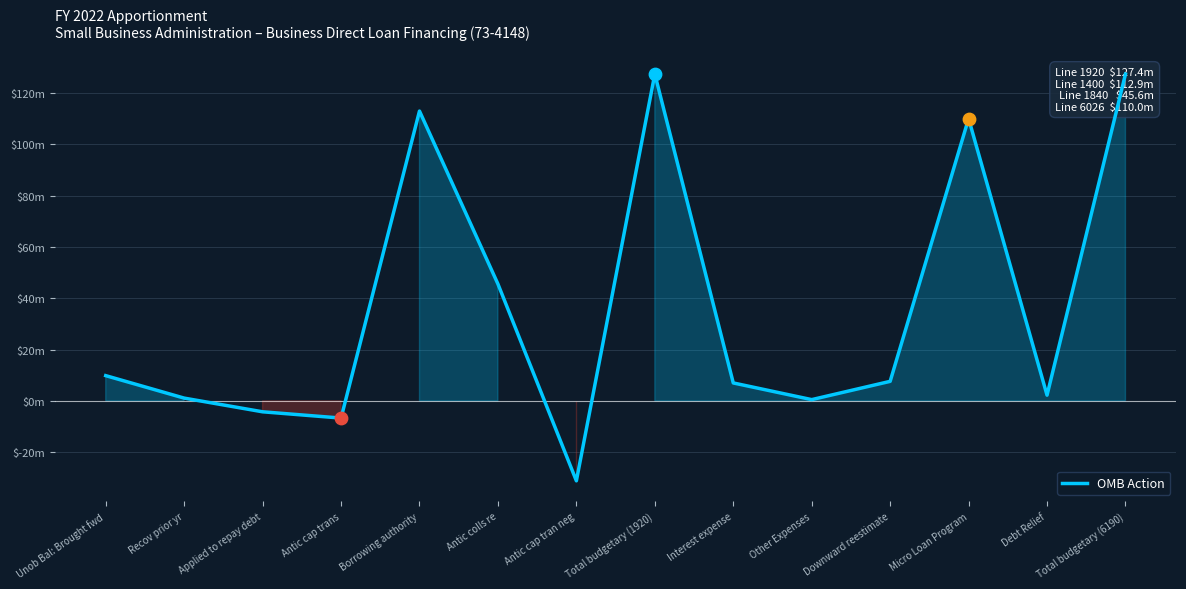

What is the change in value from Interest expense to Total budgetary (6190)?

+120353532